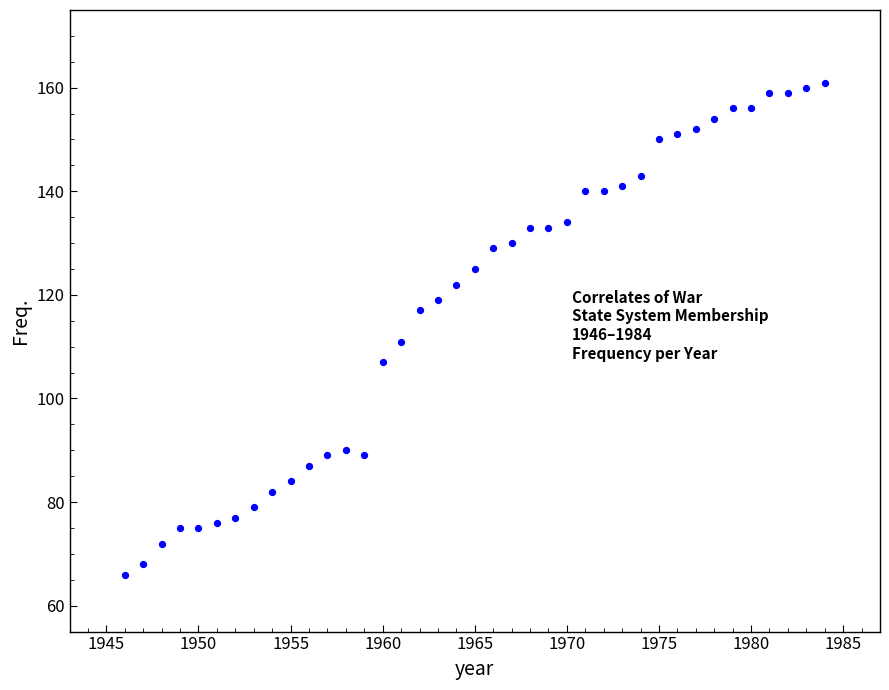

What is the range of X values (max minus min)?

38